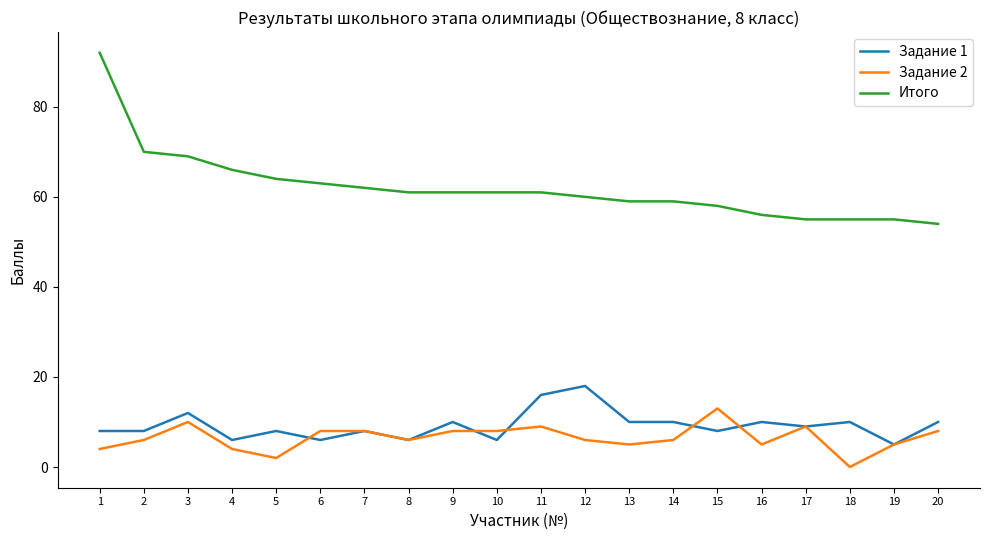

True or false: Задание 2 and Итого cross at least once.

False